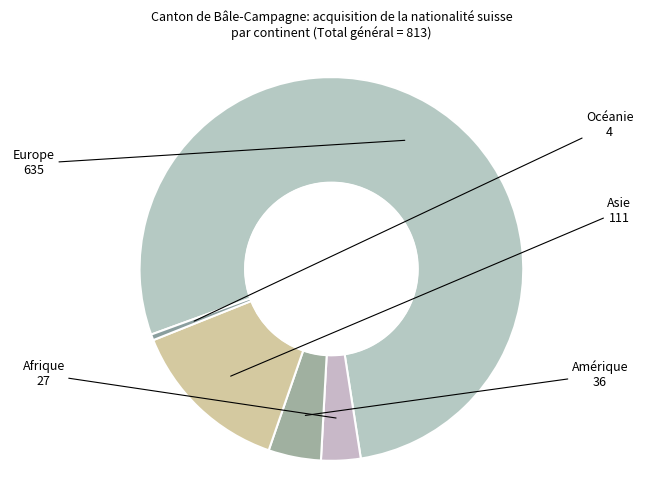

Between Europe and Amérique, which is larger?

Europe